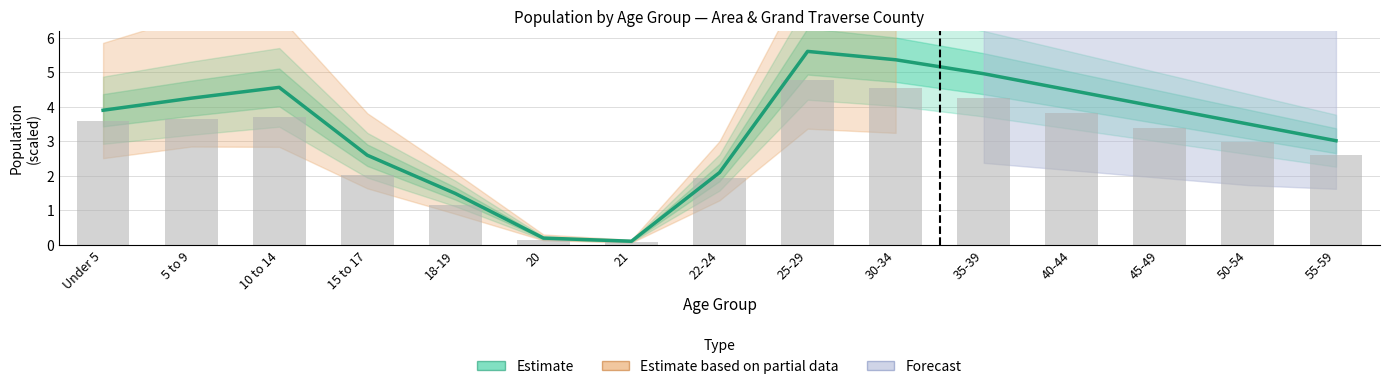

True or false: Michigan has a value of 8.1 at 30-34.

False